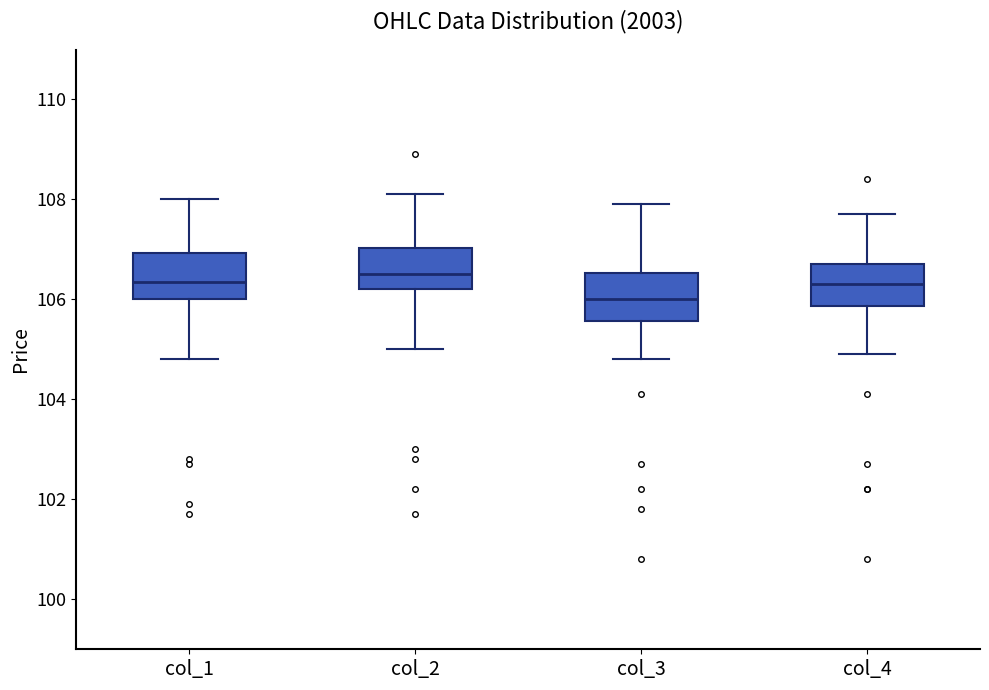

Reading left to right, transcribe this box plot: for each box, give where its median line is, the range the box spans, and where its two whiskers end, as read against the y-axis. The values are not printed on the chart, so give them approximately, as read against the axis.

col_1: median 106.4, box 106.0 to 107.0, whiskers 104.8 to 108.0
col_2: median 106.6, box 106.2 to 107.0, whiskers 105.0 to 108.2
col_3: median 106.0, box 105.6 to 106.6, whiskers 104.8 to 108.0
col_4: median 106.4, box 105.8 to 106.8, whiskers 105.0 to 107.8